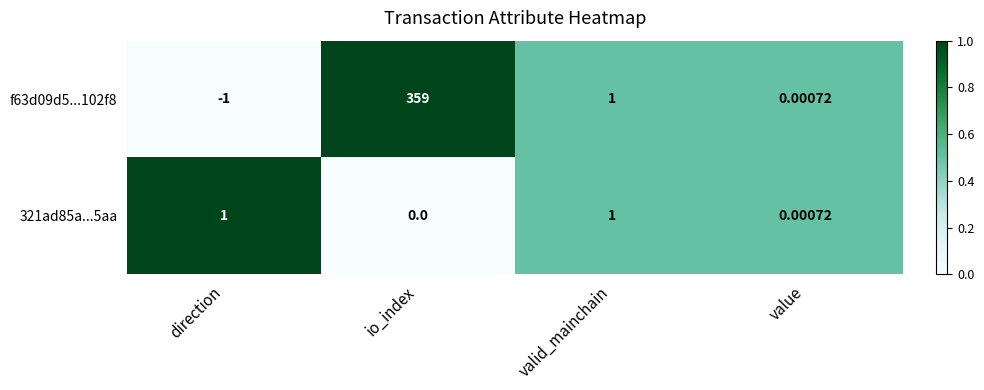

At which category is the sum across all series the highest?

io_index